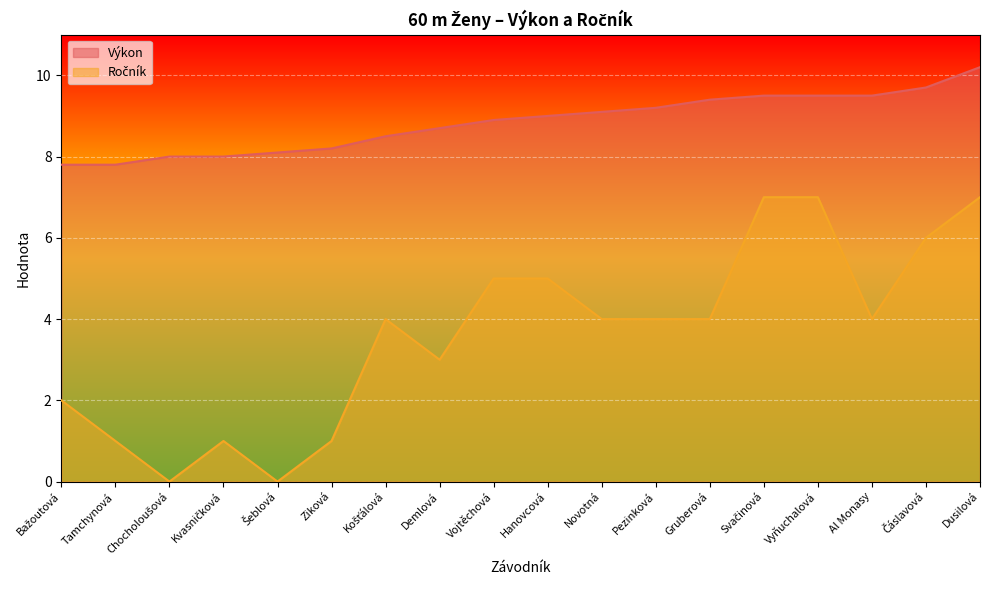

The Výkon series shows 13.8 at Košťálová. True or false?

False